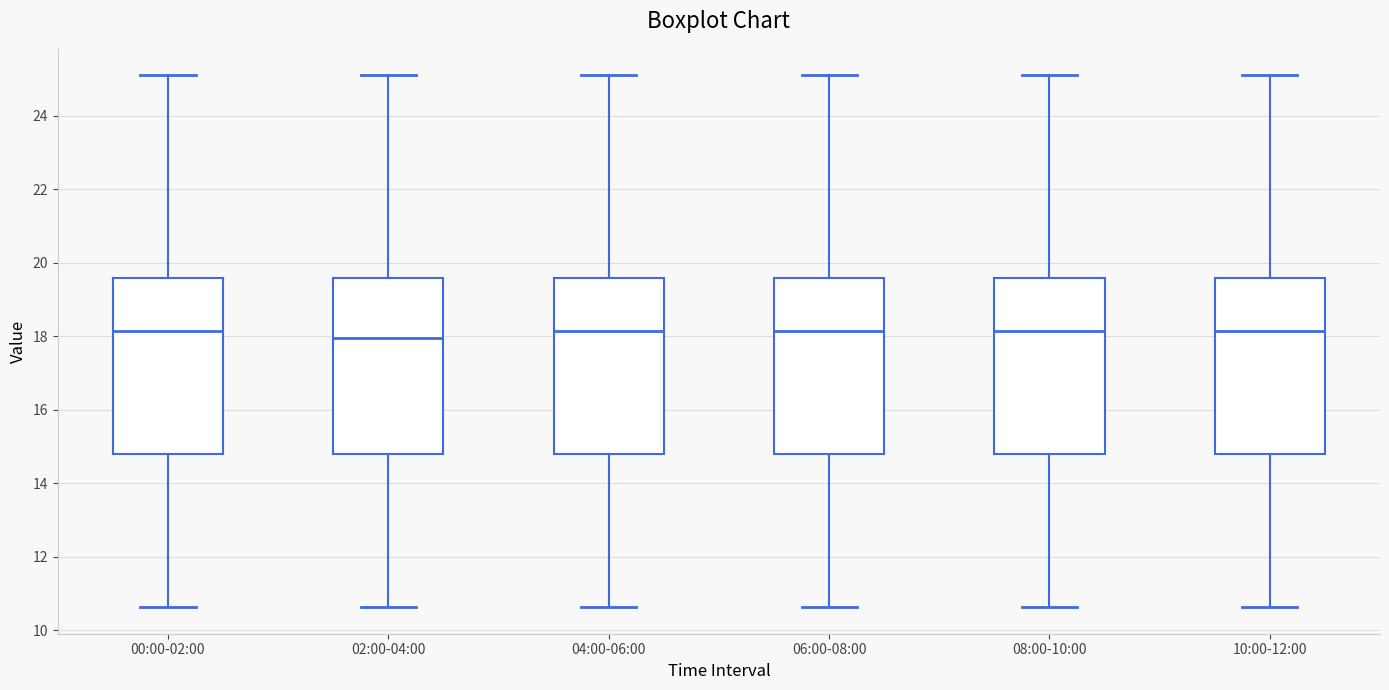

Where does the lower whisker of the box for 06:00-08:00 end on the y-axis? The values are not printed on the chart, so give them approximately, as read against the axis.

10.6